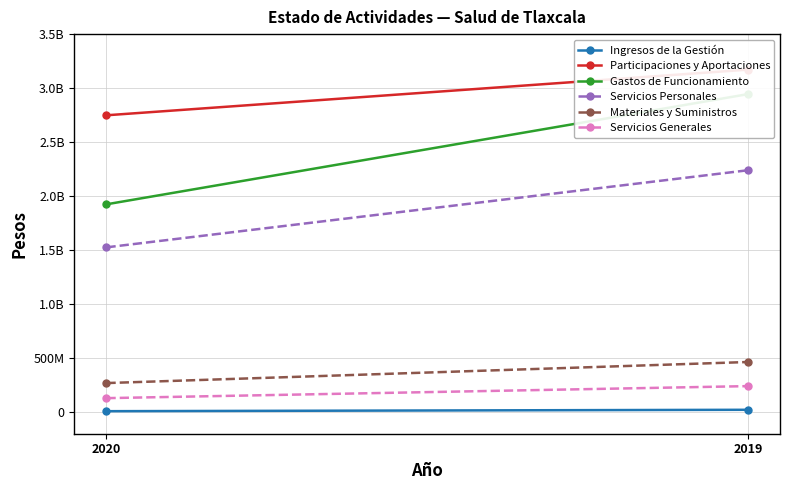

Count the Gastos de Funcionamiento values in the range 1924178166 to 2944282233.

2